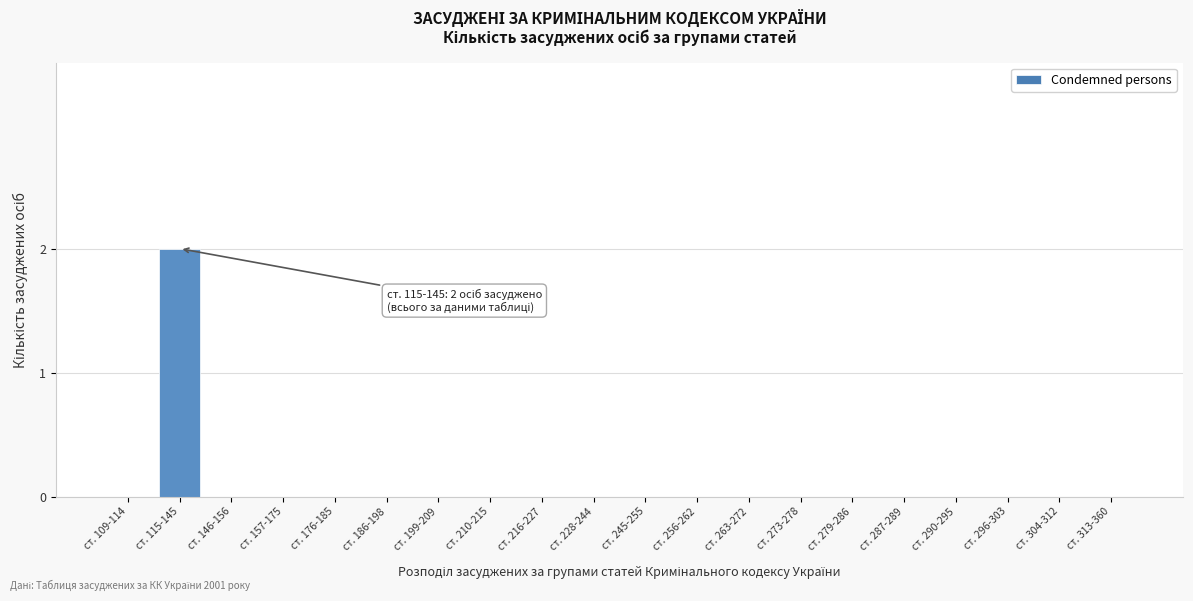

Reading left to right, list all the values displayed in this chart.

ст. 109-114=0	ст. 115-145=2	ст. 146-156=0	ст. 157-175=0	ст. 176-185=0	ст. 186-198=0	ст. 199-209=0	ст. 210-215=0	ст. 216-227=0	ст. 228-244=0	ст. 245-255=0	ст. 256-262=0	ст. 263-272=0	ст. 273-278=0	ст. 279-286=0	ст. 287-289=0	ст. 290-295=0	ст. 296-303=0	ст. 304-312=0	ст. 313-360=0